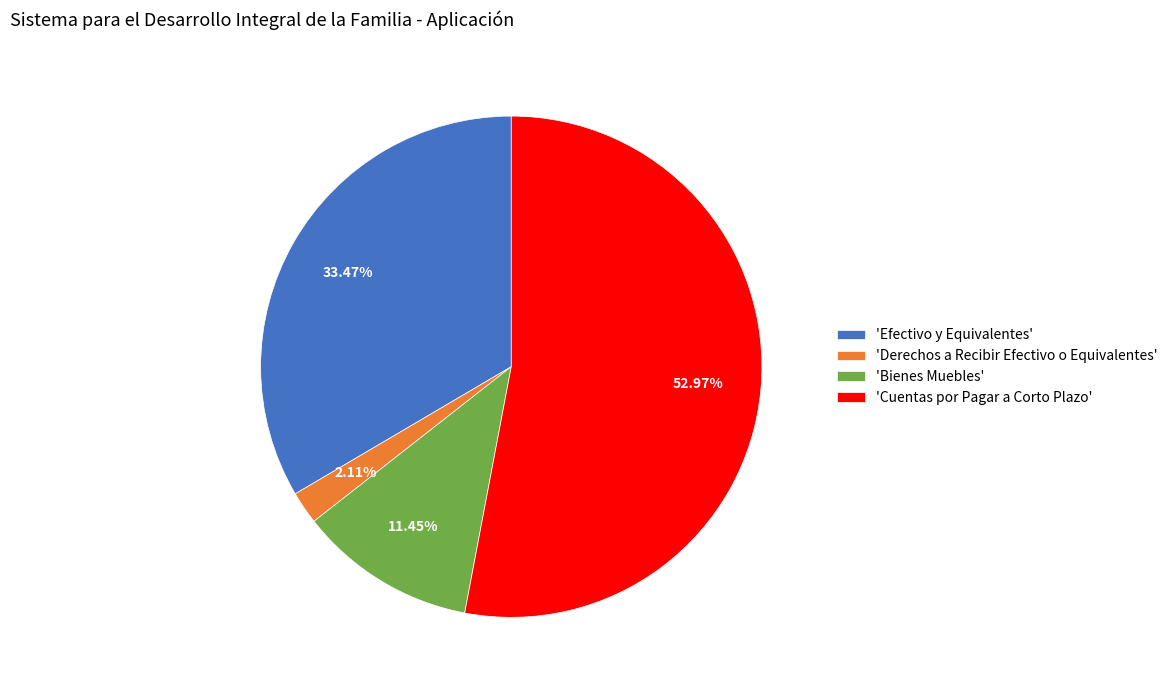

Rank the categories by value from lowest to highest.

'Derechos a Recibir Efectivo o Equivalentes', 'Bienes Muebles', 'Efectivo y Equivalentes', 'Cuentas por Pagar a Corto Plazo'